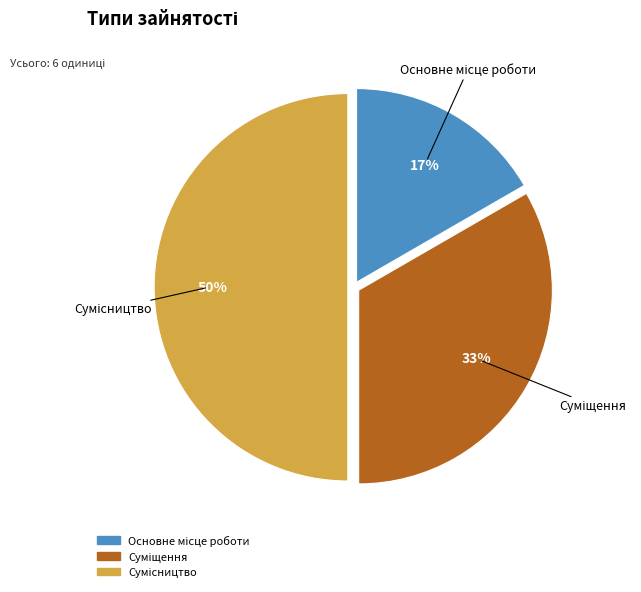

To the nearest percent, what is the average slice percentage?

33%